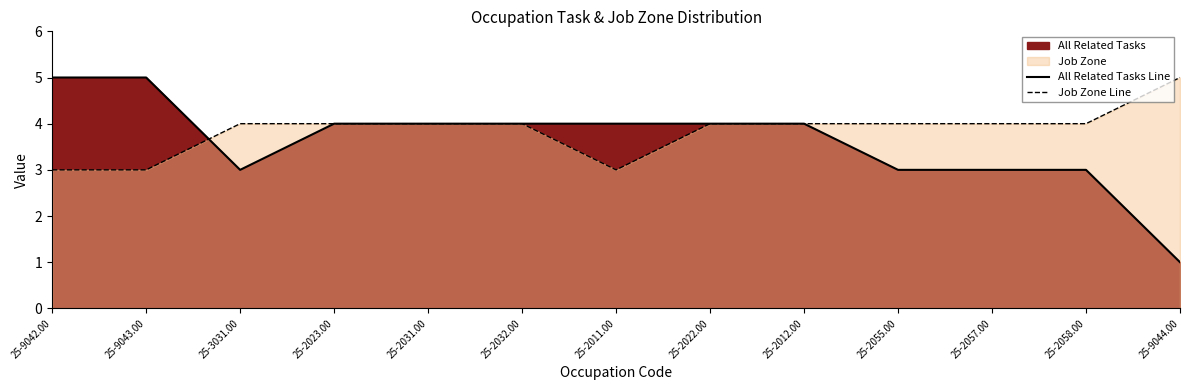

Reading left to right, what are all the values shown in this chart?

All Related Tasks Line: 5	5	3	4	4	4	4	4	4	3	3	3	1
Job Zone Line: 3	3	4	4	4	4	3	4	4	4	4	4	5